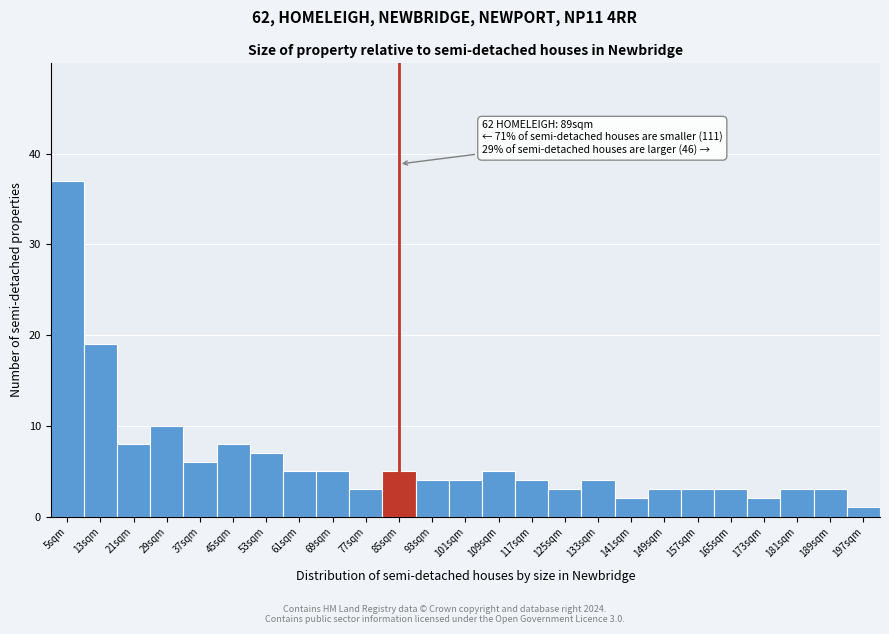

Reading left to right, extract all data points from this chart.

5sqm=37	13sqm=19	21sqm=8	29sqm=10	37sqm=6	45sqm=8	53sqm=7	61sqm=5	69sqm=5	77sqm=3	85sqm=5	93sqm=4	101sqm=4	109sqm=5	117sqm=4	125sqm=3	133sqm=4	141sqm=2	149sqm=3	157sqm=3	165sqm=3	173sqm=2	181sqm=3	189sqm=3	197sqm=1